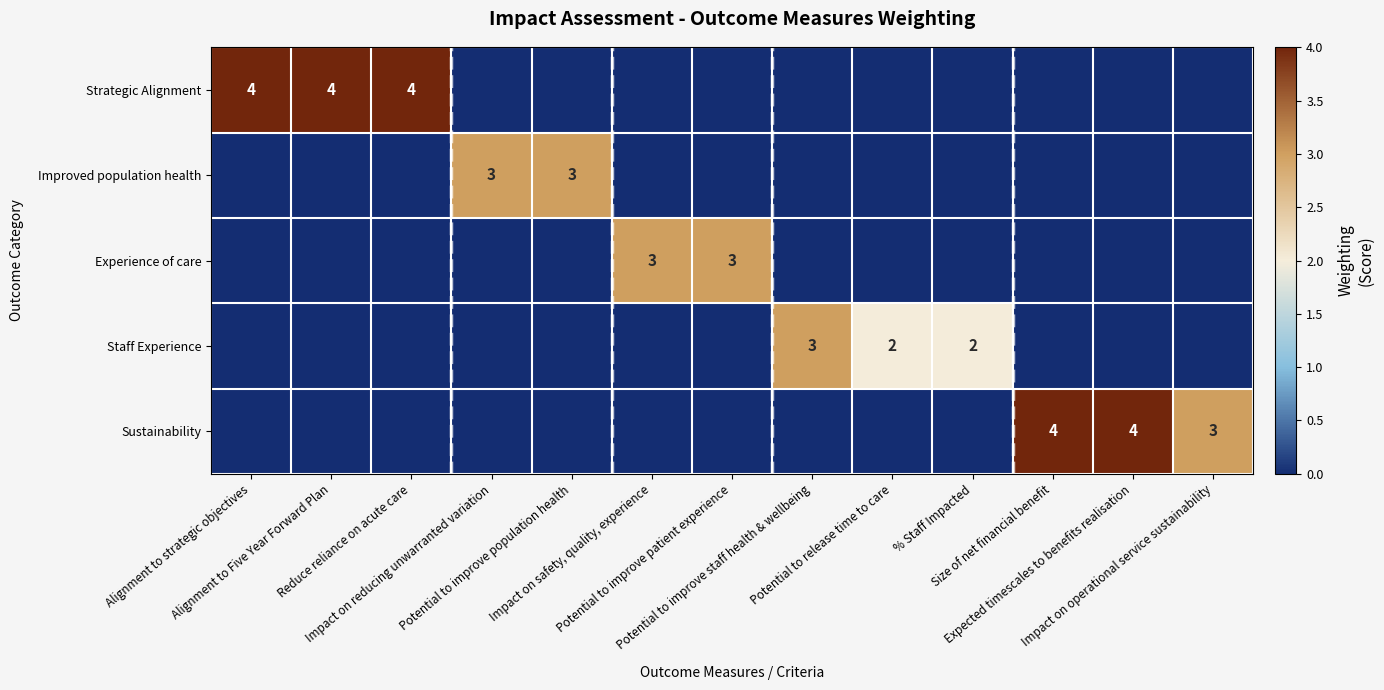

The Improved population health series shows 2 at Expected timescales to benefits realisation. True or false?

False